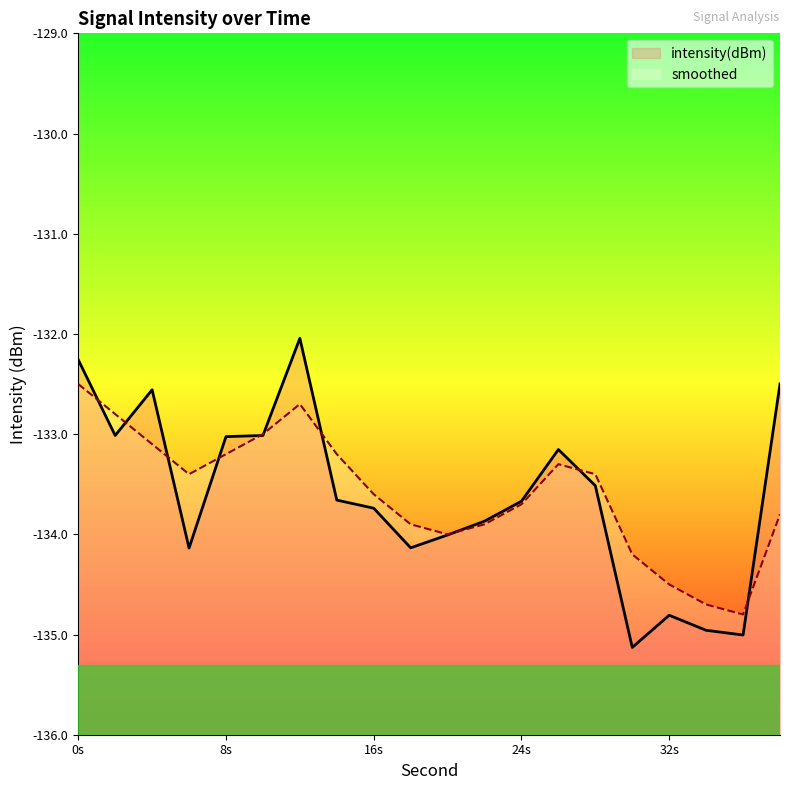

How many times do intensity(dBm) and smoothed cross each other?

10